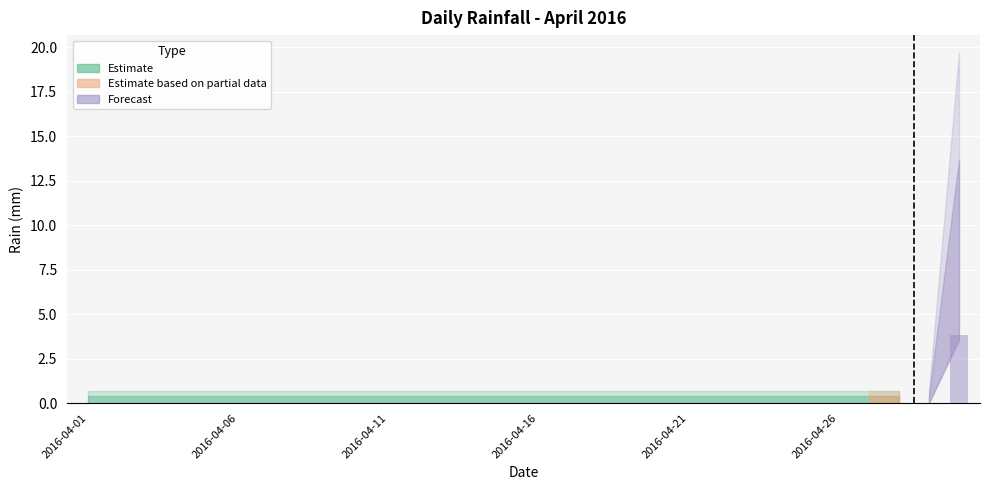

What is the sum of all values?

3.8